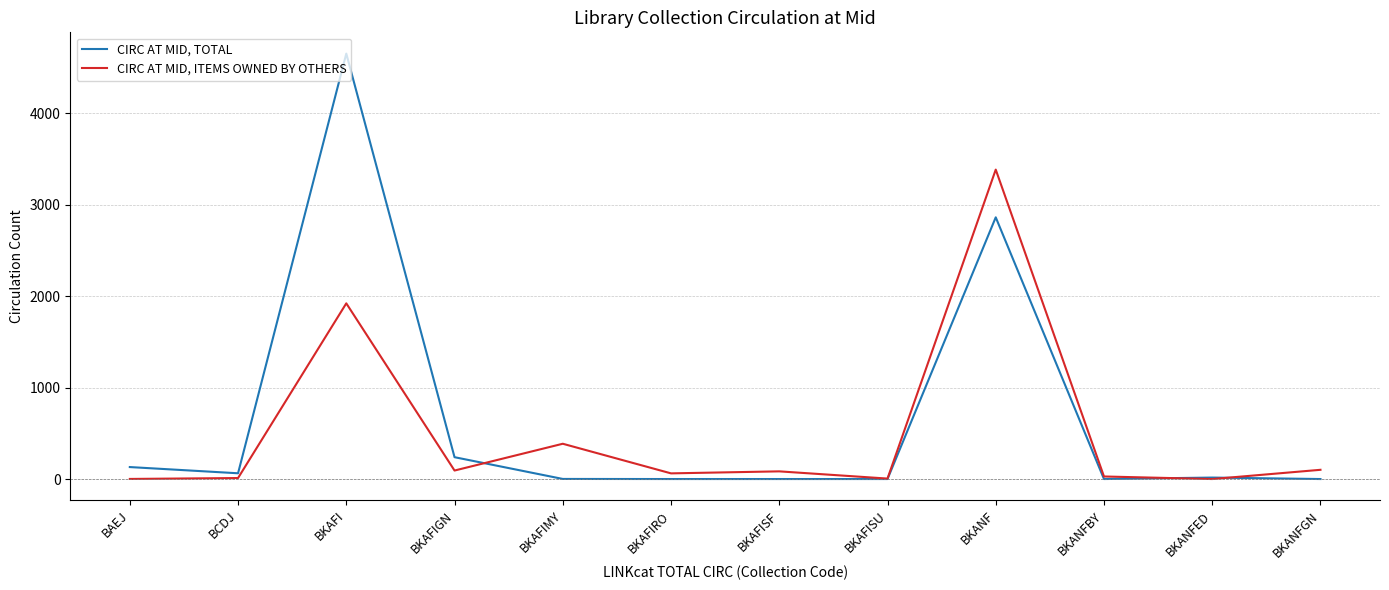

What is the difference between the maximum and minimum values in the CIRC AT MID, ITEMS OWNED BY OTHERS series?

3385